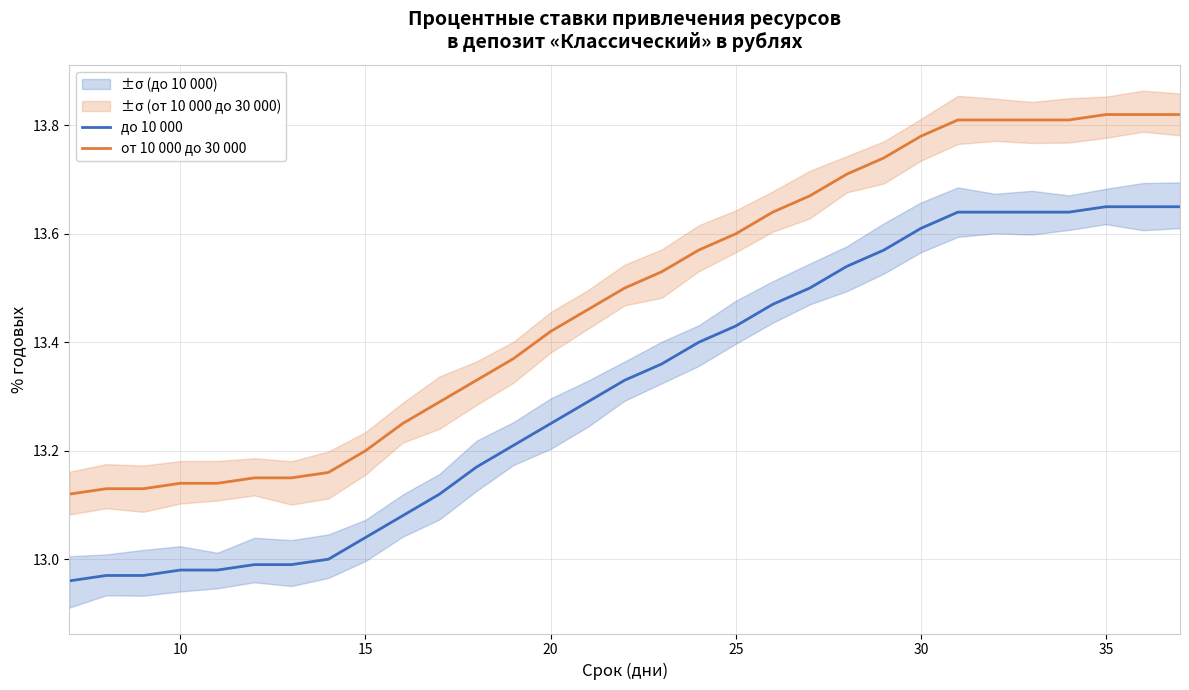

What is the value of the до 10 000 point at the 1st from the left?

13.0